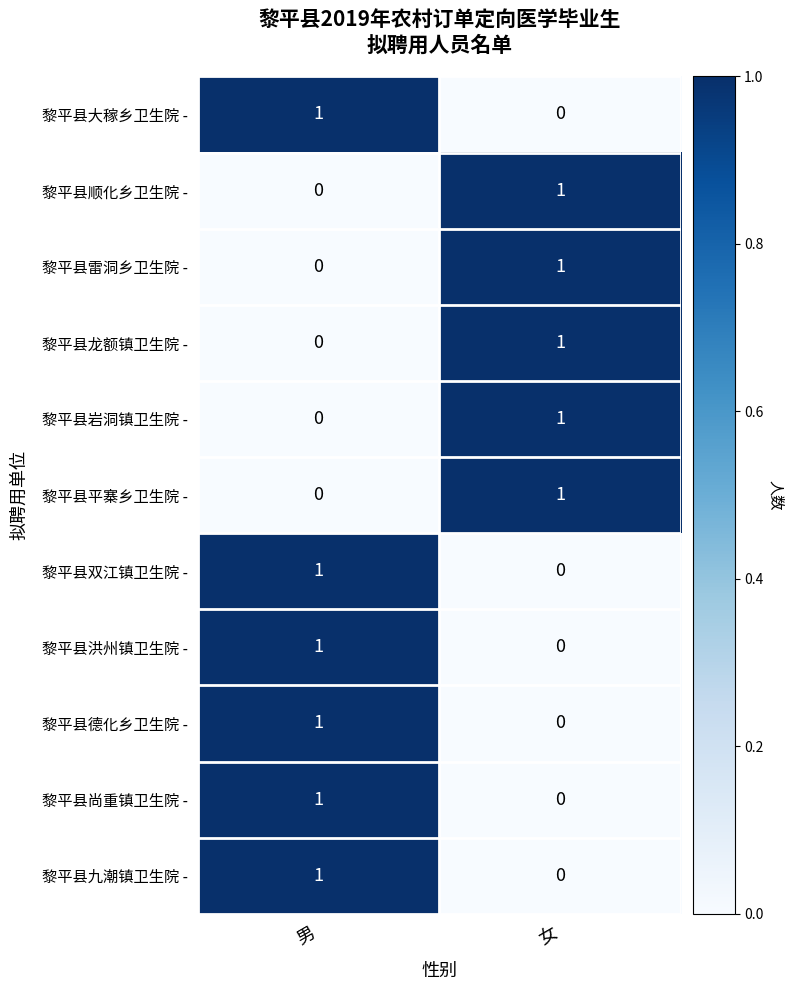

Reading left to right, transcribe all the data shown in this chart.

黎平县大稼乡卫生院 -: 1	0
黎平县顺化乡卫生院 -: 0	1
黎平县雷洞乡卫生院 -: 0	1
黎平县龙额镇卫生院 -: 0	1
黎平县岩洞镇卫生院 -: 0	1
黎平县平寨乡卫生院 -: 0	1
黎平县双江镇卫生院 -: 1	0
黎平县洪州镇卫生院 -: 1	0
黎平县德化乡卫生院 -: 1	0
黎平县尚重镇卫生院 -: 1	0
黎平县九潮镇卫生院 -: 1	0